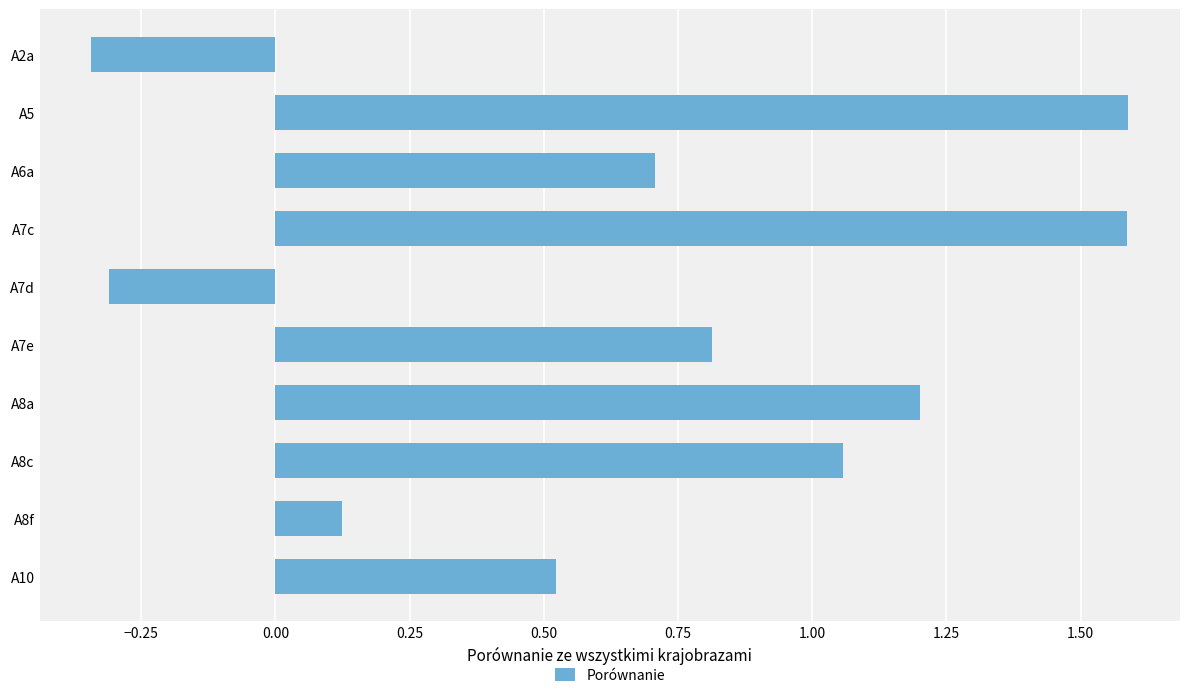

What is the difference between the maximum and minimum values?

1.9